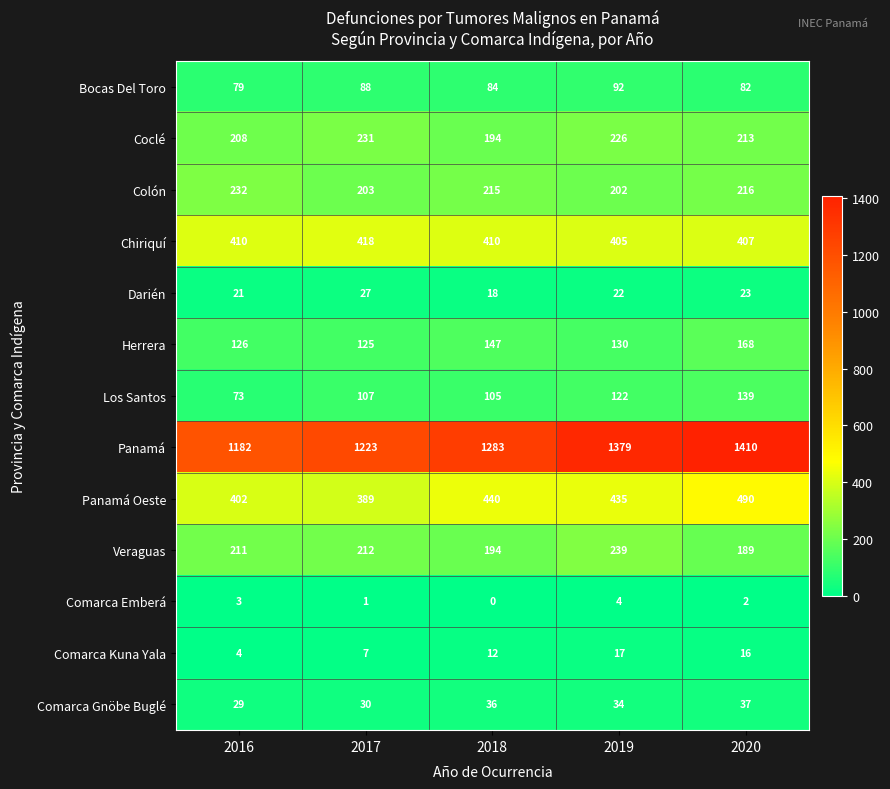

What is the sum of the Los Santos values at 2019 and 2020?

261